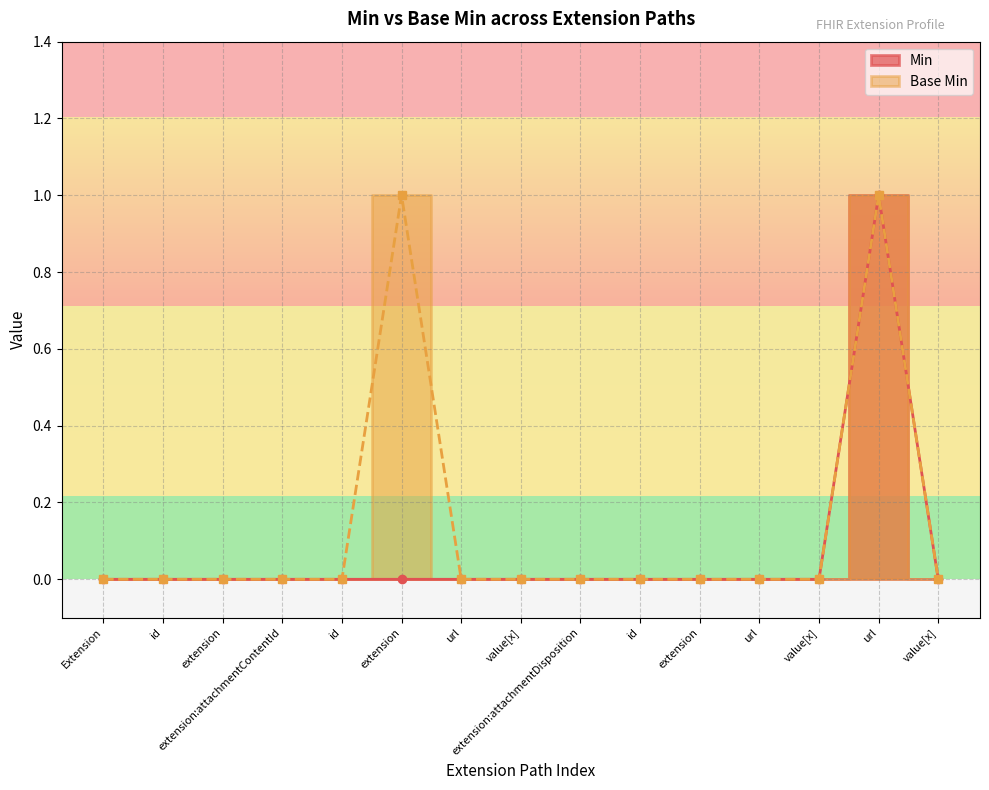

What is the difference between the maximum and minimum values in the Base Min series?

1